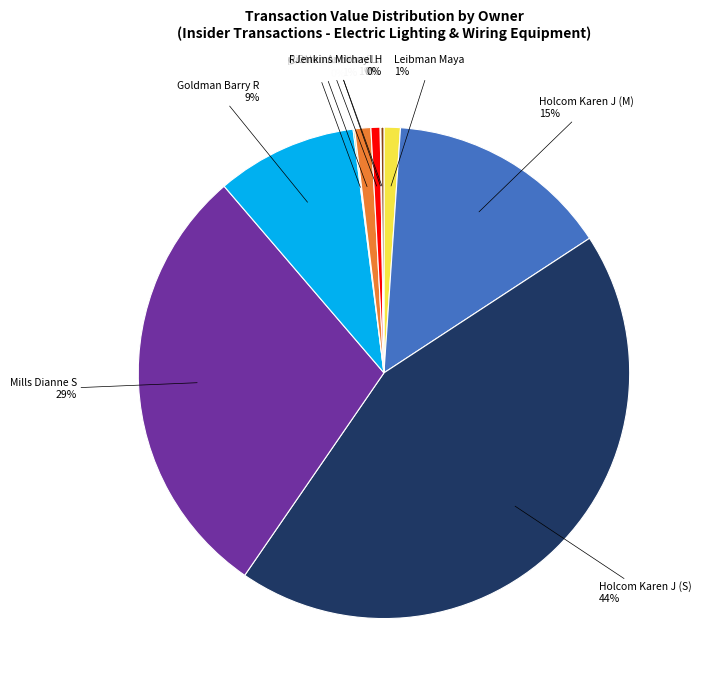

To the nearest percent, what is the difference between the largest and smallest slice percentages?

44%